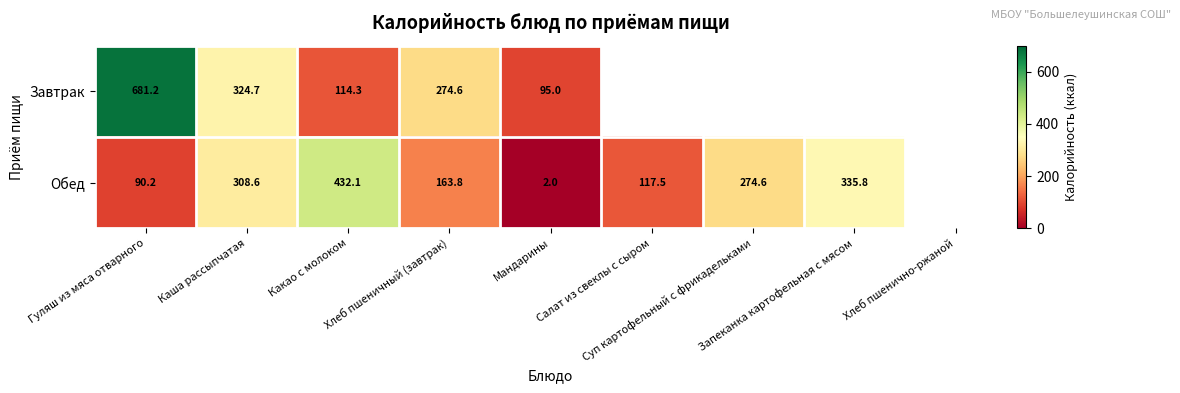

At which label does Обед reach its peak?

Какао с молоком